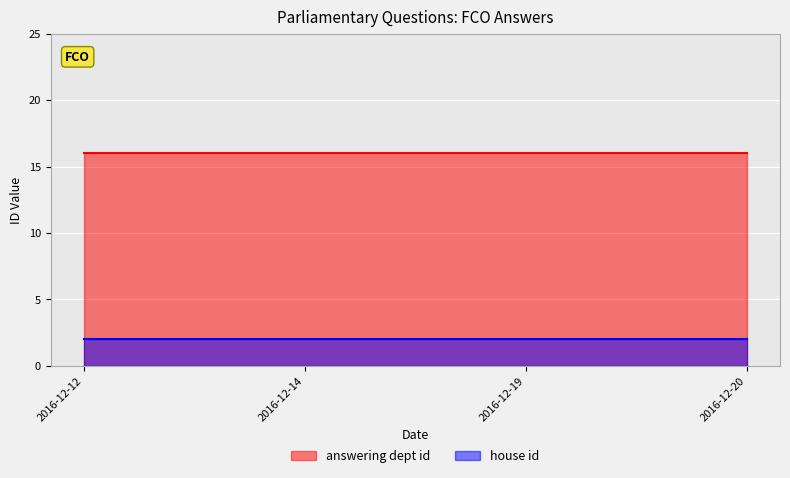

At how many categories does at least one series exceed 3?

4